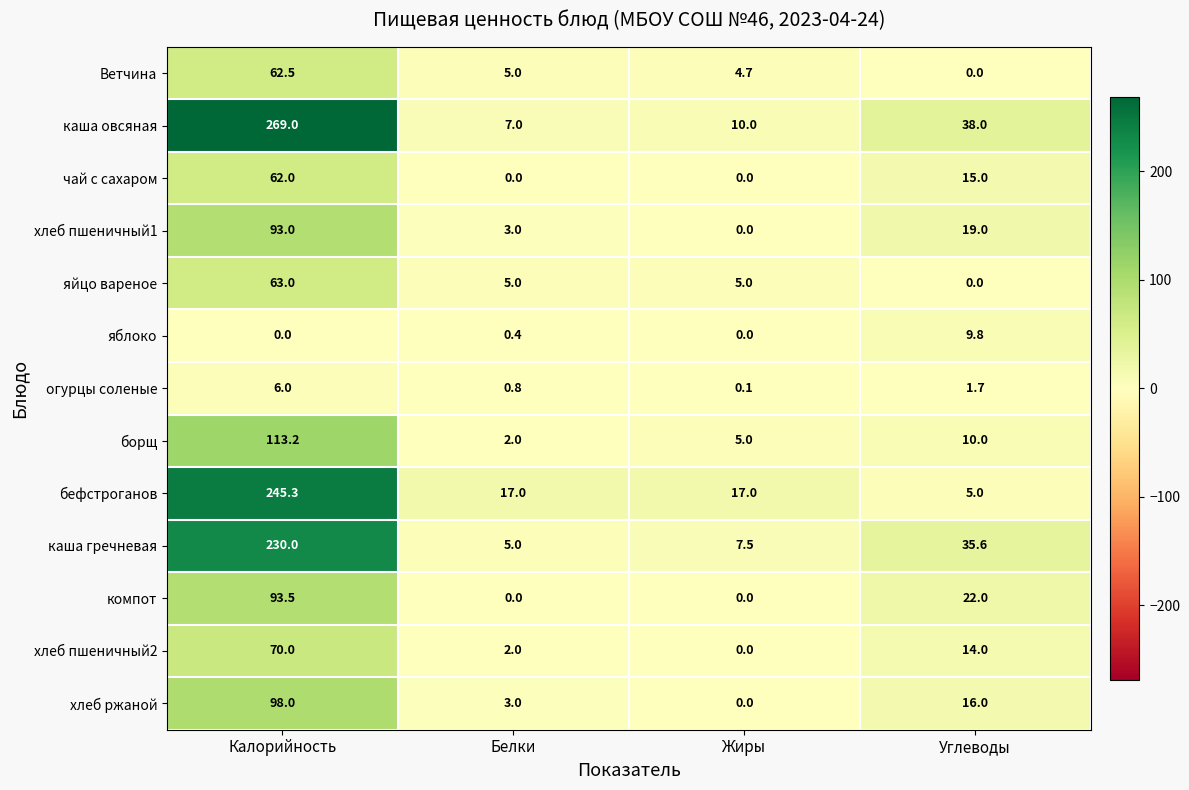

Rank the series at Калорийность from highest to lowest value.

каша овсяная, бефстроганов, каша гречневая, борщ, хлеб ржаной, компот, хлеб пшеничный1, хлеб пшеничный2, яйцо вареное, Ветчина, чай с сахаром, огурцы соленые, яблоко